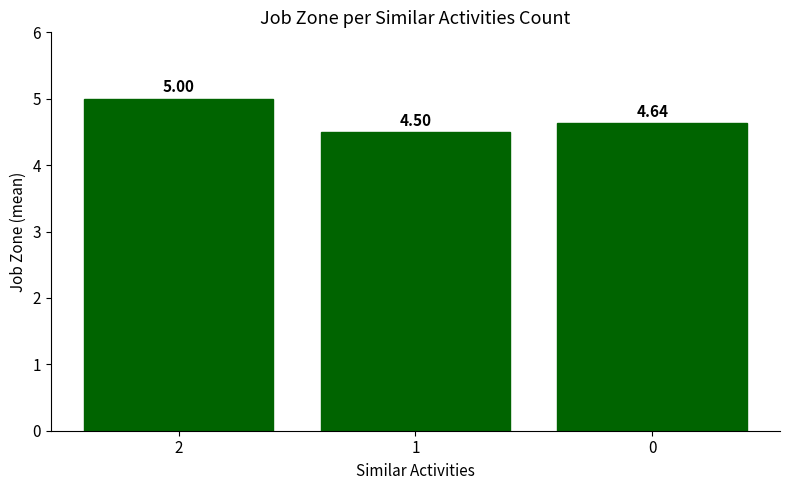

What is the sum of all values?

14.1